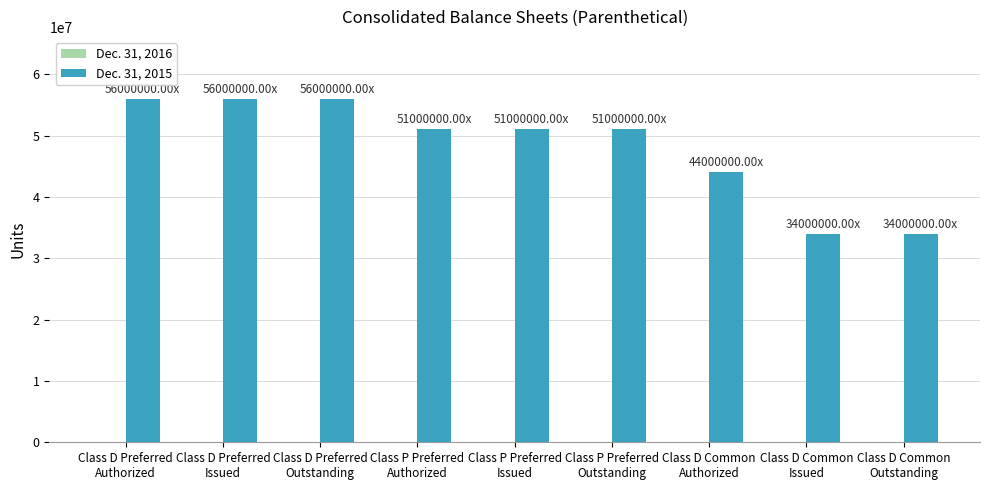

What is the difference between the maximum and minimum values?

22000000